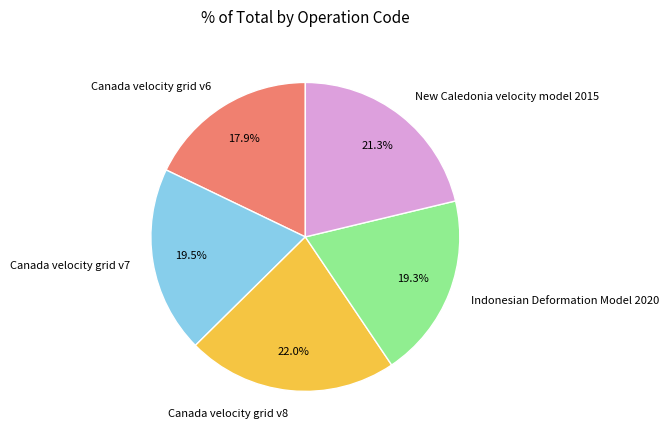

How many slices are in this pie chart?

5